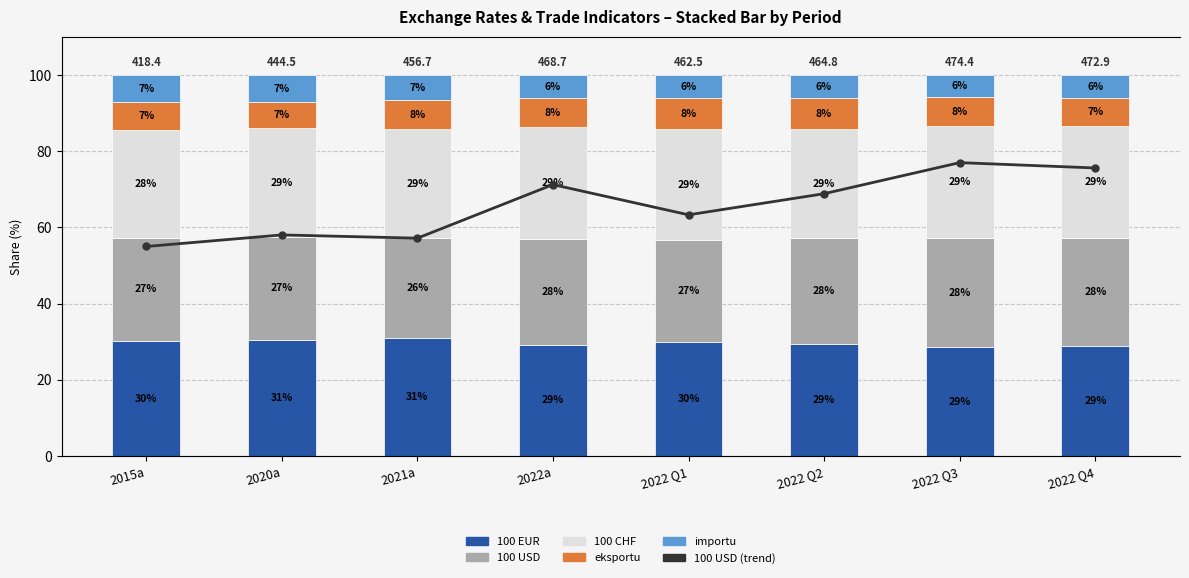

Reading left to right, extract all data points from this chart.

100 EUR: 2015a=30.2	2020a=30.6	2021a=31.0	2022a=29.2	2022 Q1=30.0	2022 Q2=29.5	2022 Q3=28.7	2022 Q4=28.9
100 USD: 2015a=27.2	2020a=26.8	2021a=26.2	2022a=27.8	2022 Q1=26.8	2022 Q2=27.7	2022 Q3=28.4	2022 Q4=28.4
100 CHF: 2015a=28.3	2020a=28.6	2021a=28.6	2022a=29.1	2022 Q1=29.0	2022 Q2=28.7	2022 Q3=29.5	2022 Q4=29.4
eksportu: 2015a=7.2	2020a=6.9	2021a=7.6	2022a=7.7	2022 Q1=8.1	2022 Q2=8.1	2022 Q3=7.6	2022 Q4=7.2
importu: 2015a=7.2	2020a=7.1	2021a=6.6	2022a=6.0	2022 Q1=6.1	2022 Q2=6.0	2022 Q3=5.9	2022 Q4=6.1
100 USD (trend): 2015a=75.0	2020a=79.1	2021a=78.0	2022a=97.1	2022 Q1=86.3	2022 Q2=93.9	2022 Q3=105.0	2022 Q4=103.1